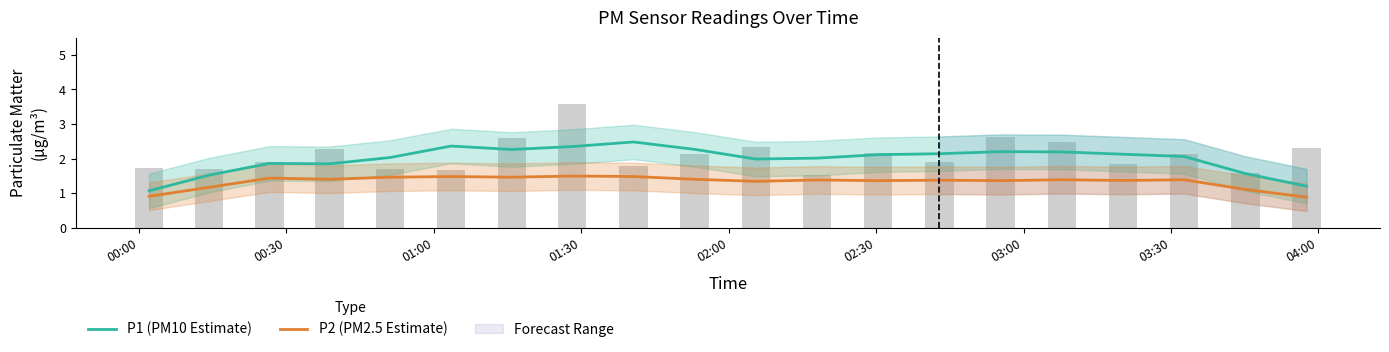

Which series has the widest spread of values?

P1 (PM10 Estimate)